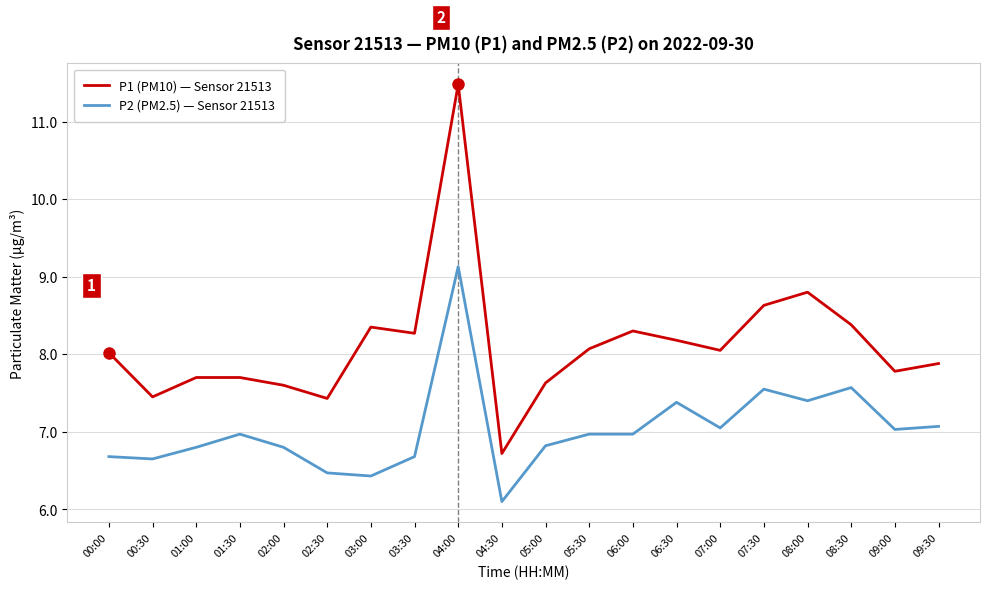

Which series has the largest total across all categories?

P1 (PM10) — Sensor 21513